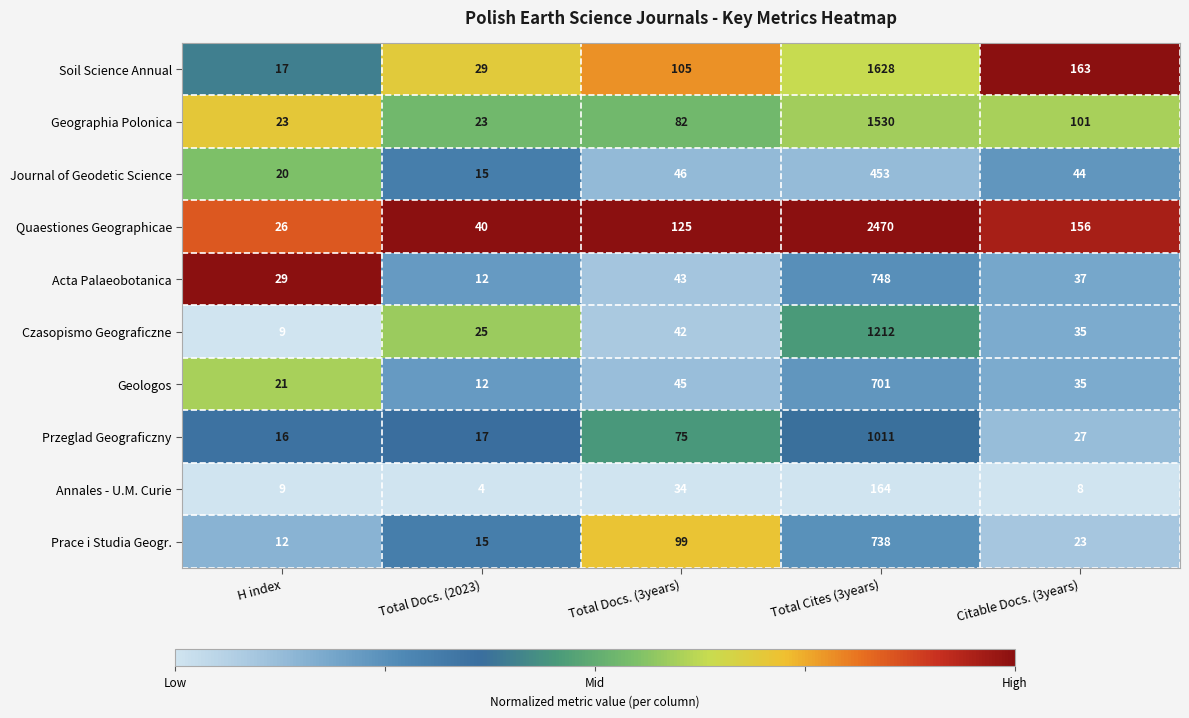

What is the spread (max minus min) of values at H index?

20